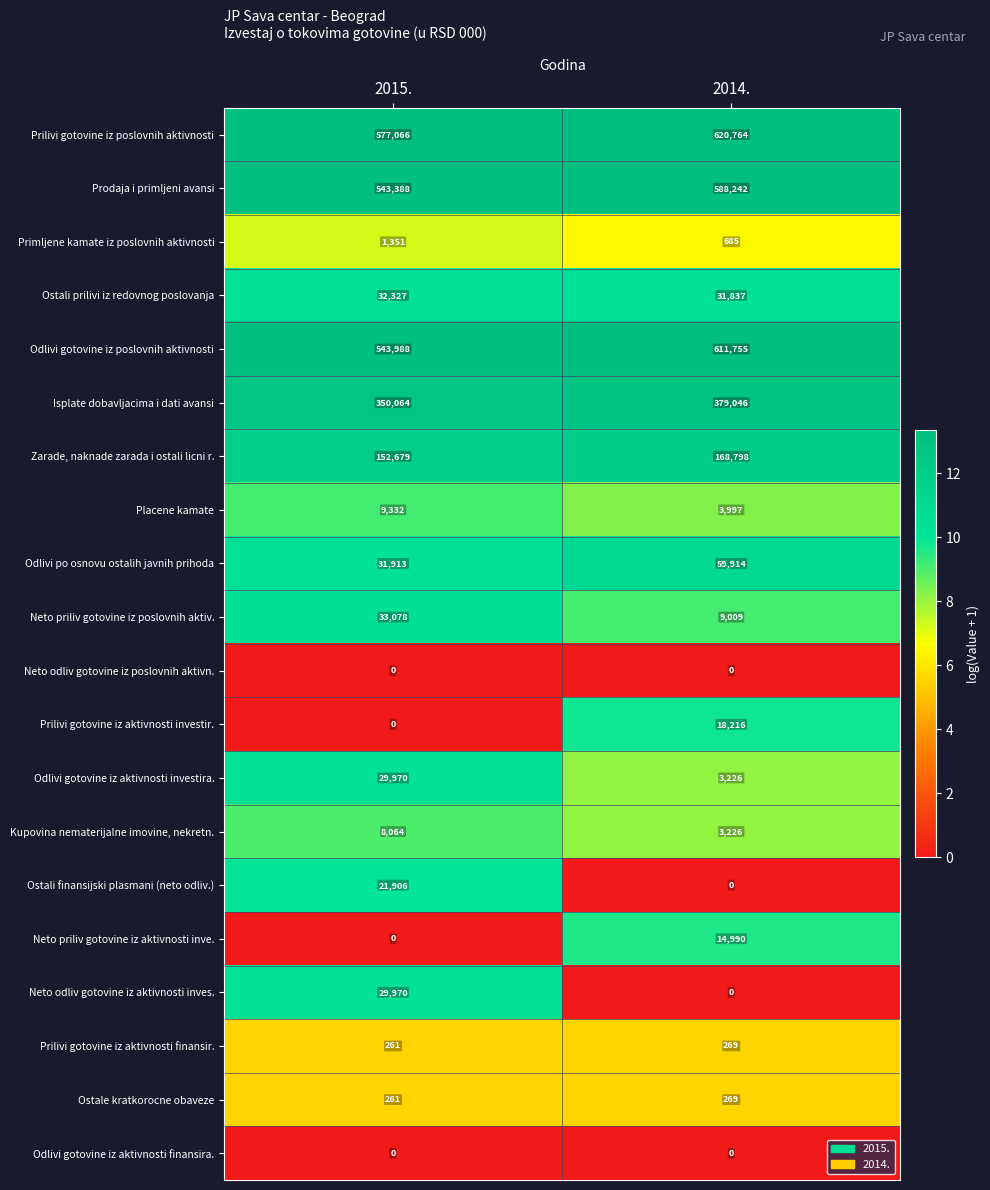

What is the total value across all series at 2014.?

2514243